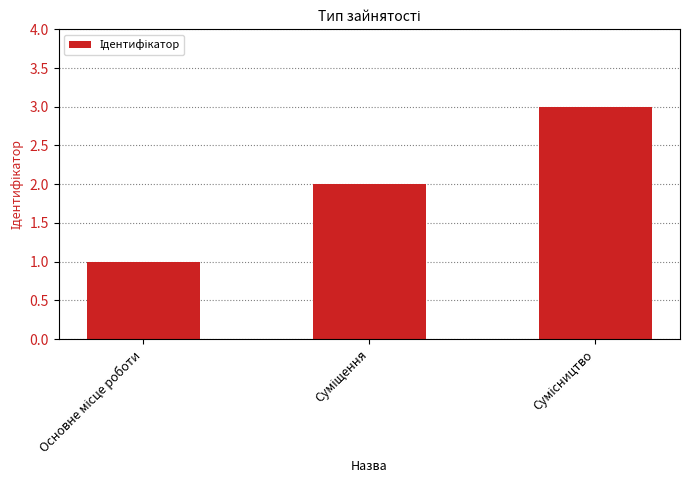

What is the minimum value shown in the chart?

1